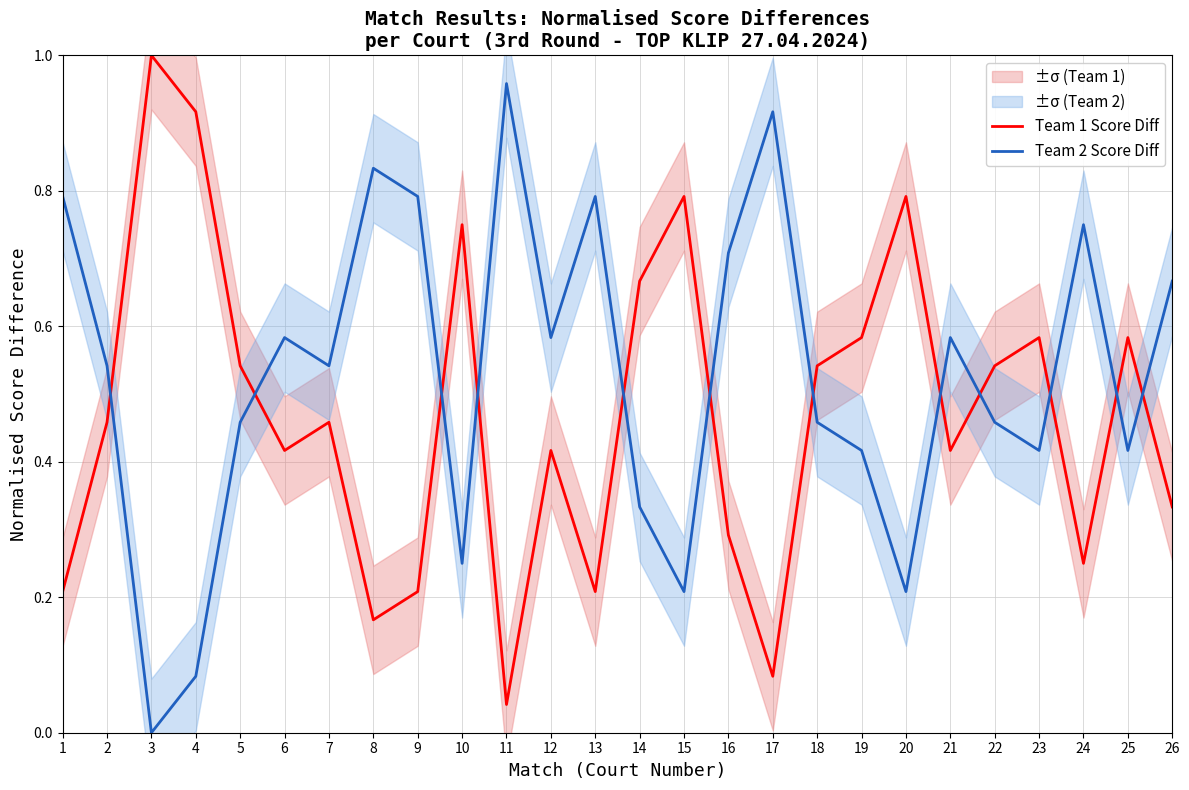

Reading left to right, transcribe all the data shown in this chart.

Team 1 Score Diff: 0.2	0.5	1.0	0.9	0.5	0.4	0.5	0.2	0.2	0.8	0.0	0.4	0.2	0.7	0.8	0.3	0.1	0.5	0.6	0.8	0.4	0.5	0.6	0.2	0.6	0.3
Team 2 Score Diff: 0.8	0.5	0.0	0.1	0.5	0.6	0.5	0.8	0.8	0.2	1.0	0.6	0.8	0.3	0.2	0.7	0.9	0.5	0.4	0.2	0.6	0.5	0.4	0.8	0.4	0.7